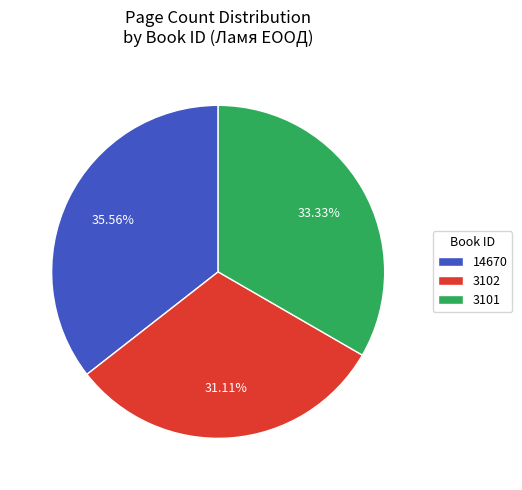

Which category has the smallest portion of the pie?

3102